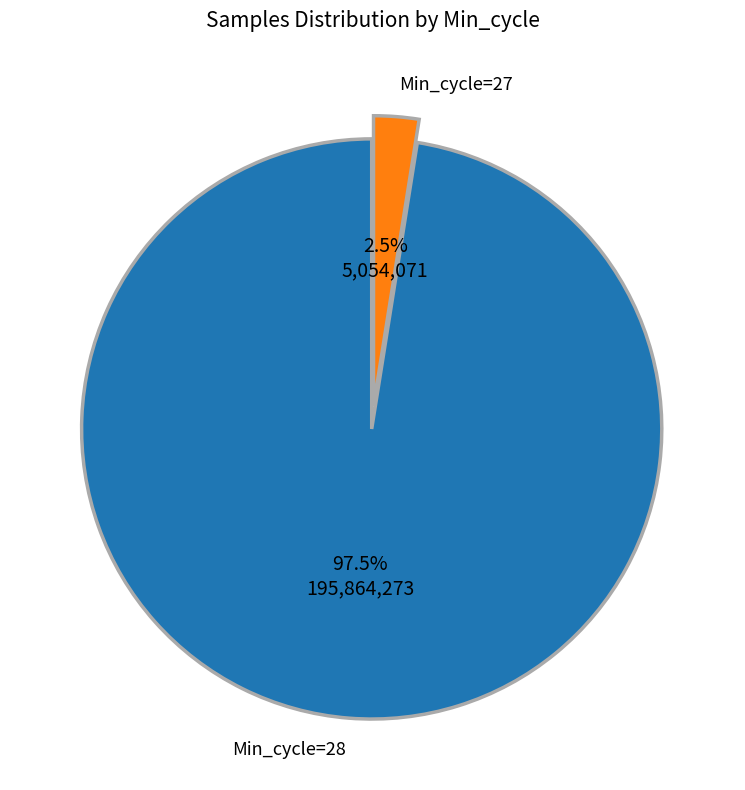

Is there any slice that represents more than half of the pie?

Yes